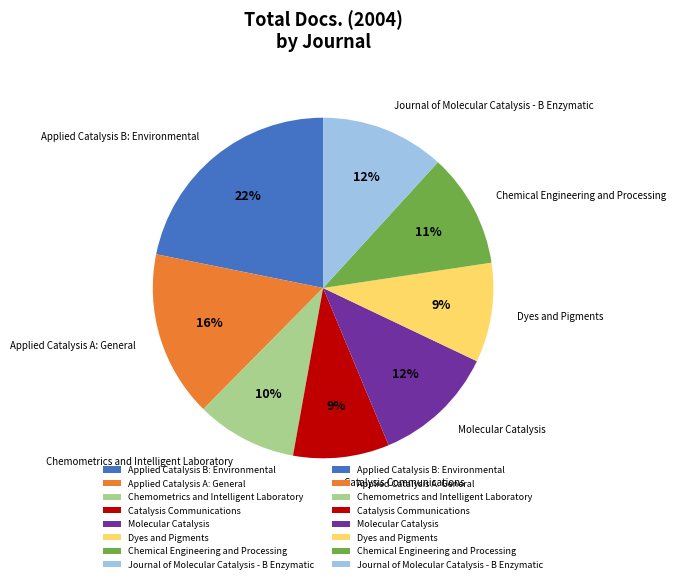

Combined, do Journal of Molecular Catalysis - B Enzymatic and Chemical Engineering and Processing account for over 50%?

No